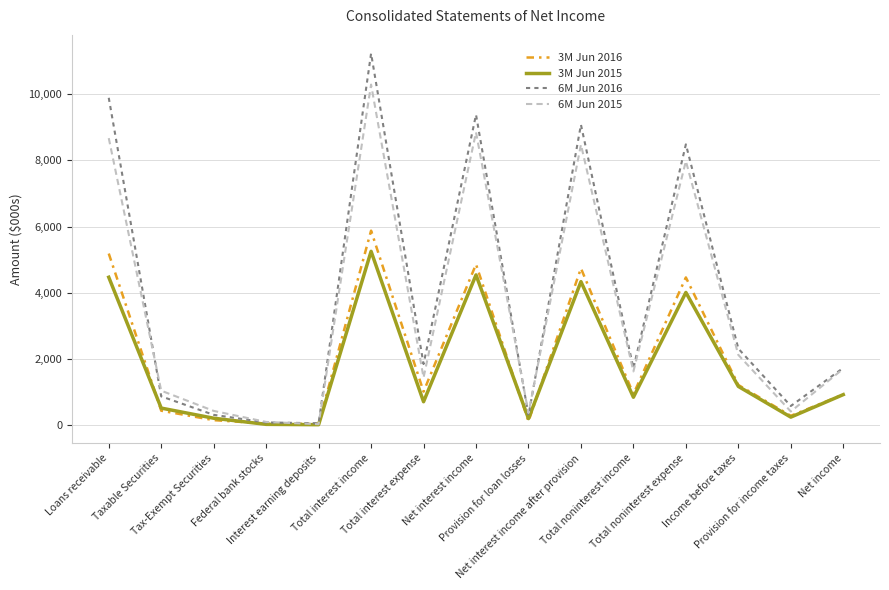

How many values in the 6M Jun 2015 series are below 1627?

7